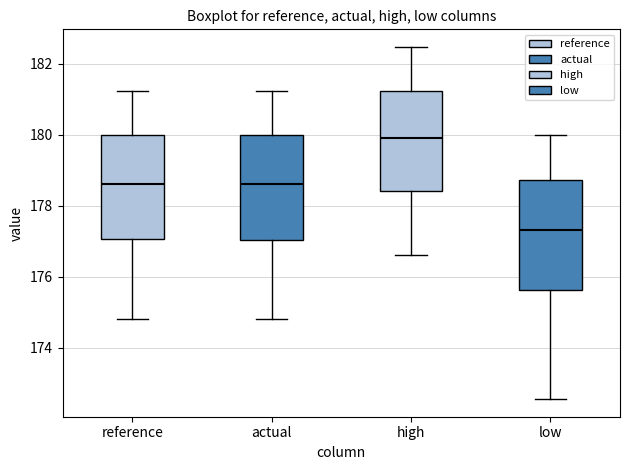

Where does the lower whisker of the box for low end on the y-axis? The values are not printed on the chart, so give them approximately, as read against the axis.

172.6